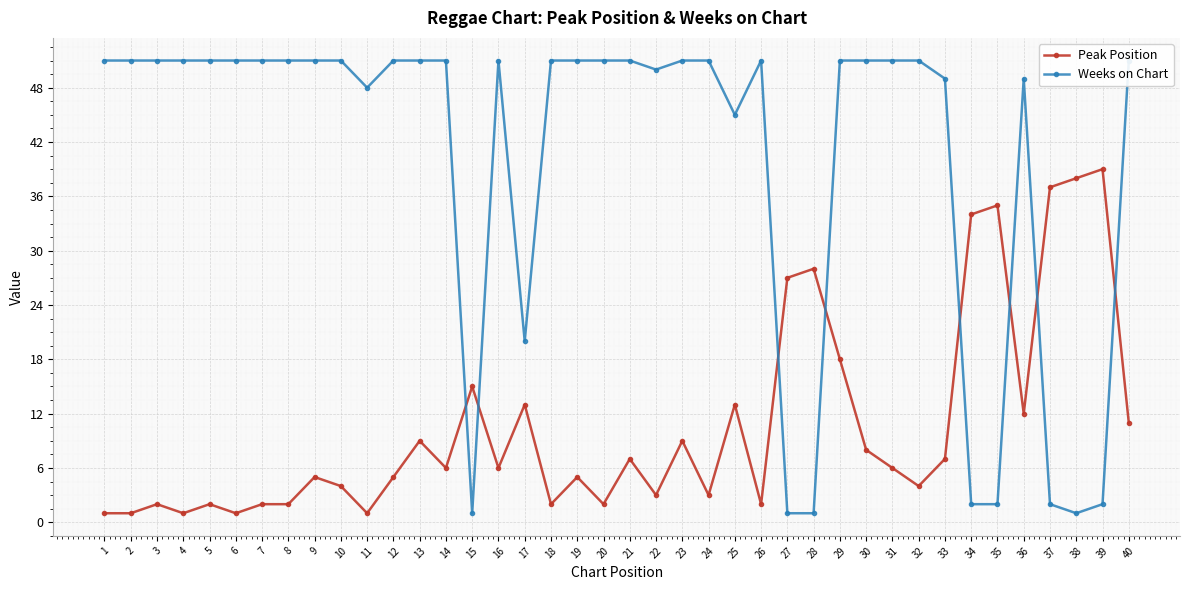

What is the difference between the Weeks on Chart values at 22 and 21?

1